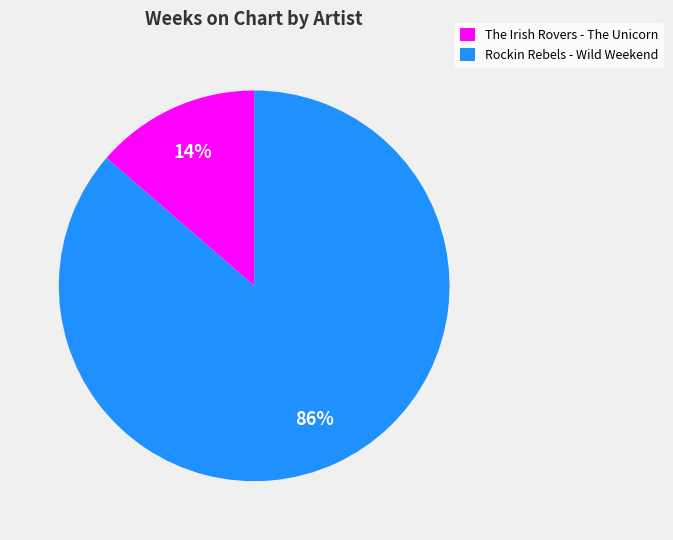

Rank the categories by value from highest to lowest.

Rockin Rebels - Wild Weekend, The Irish Rovers - The Unicorn